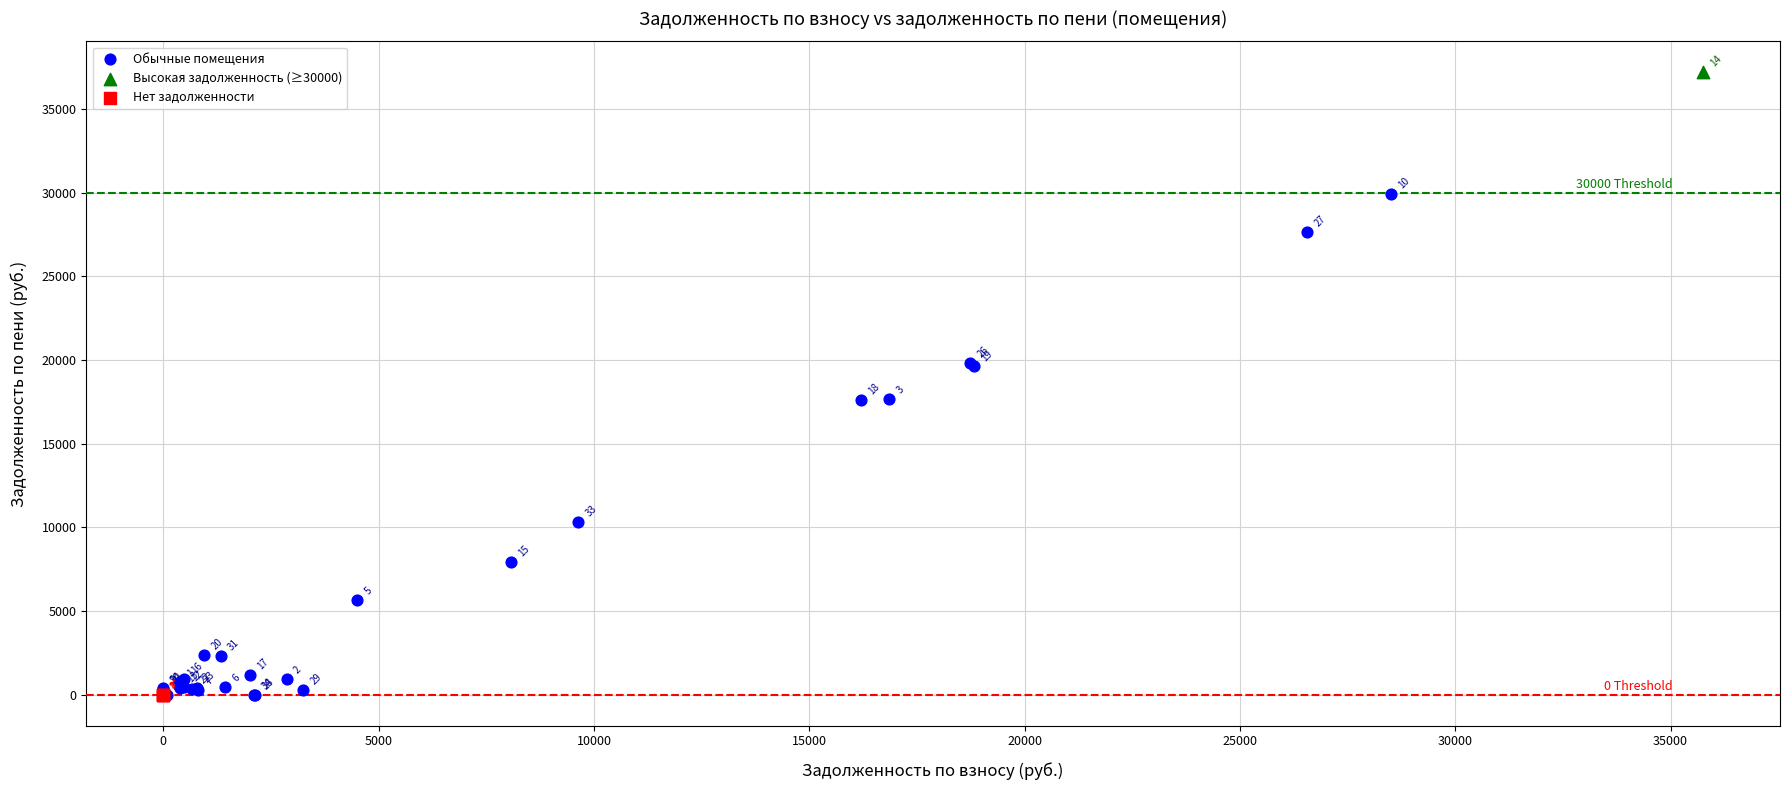

What are all the series names shown in the legend?

Обычные помещения, Высокая задолженность (≥30000), Нет задолженности